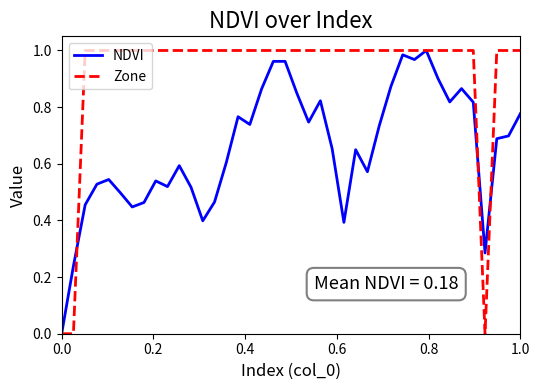

True or false: NDVI and Zone cross at least once.

True